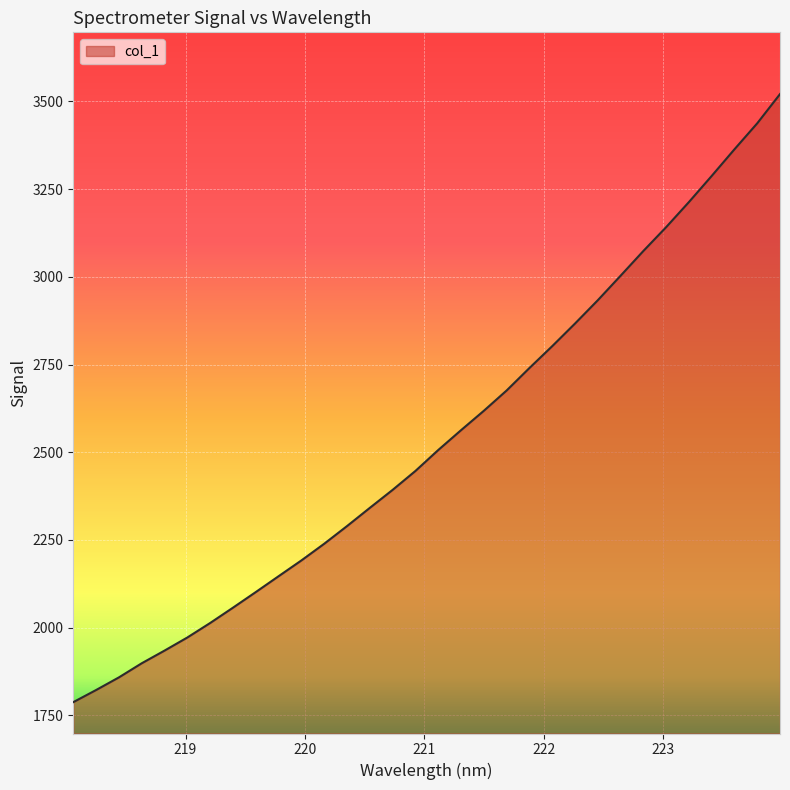

What is the maximum value shown in the chart?

3520.9